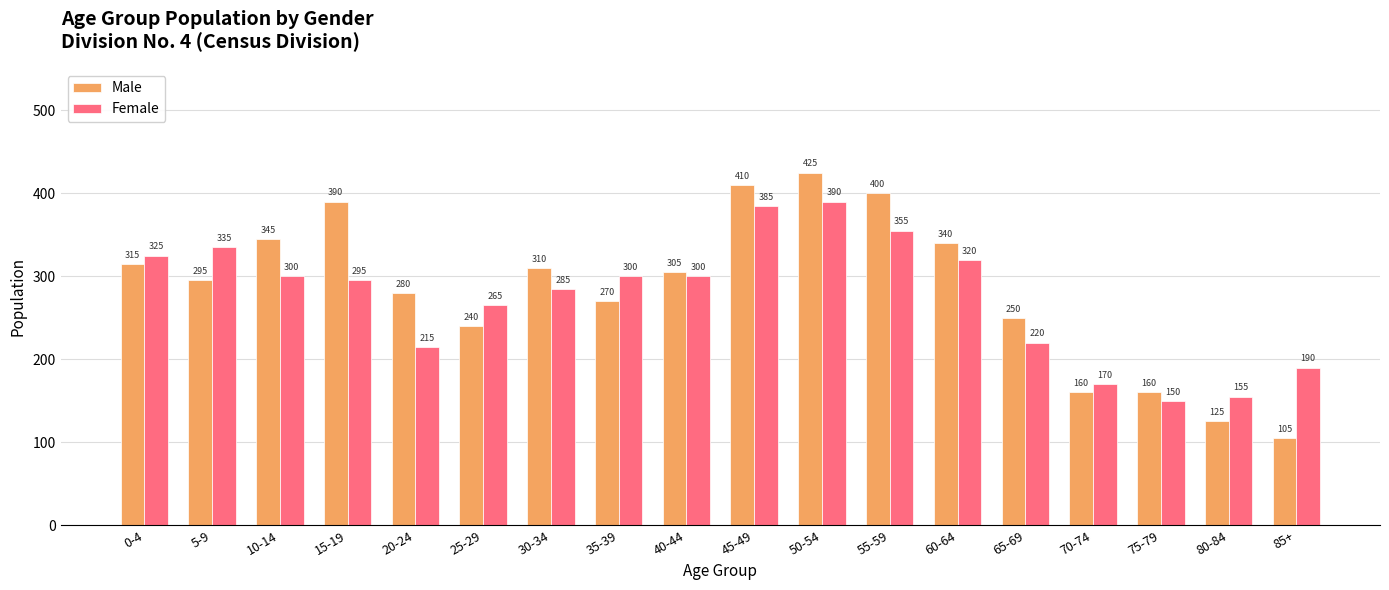

What is the sum of the Male values at 20-24 and 60-64?

620